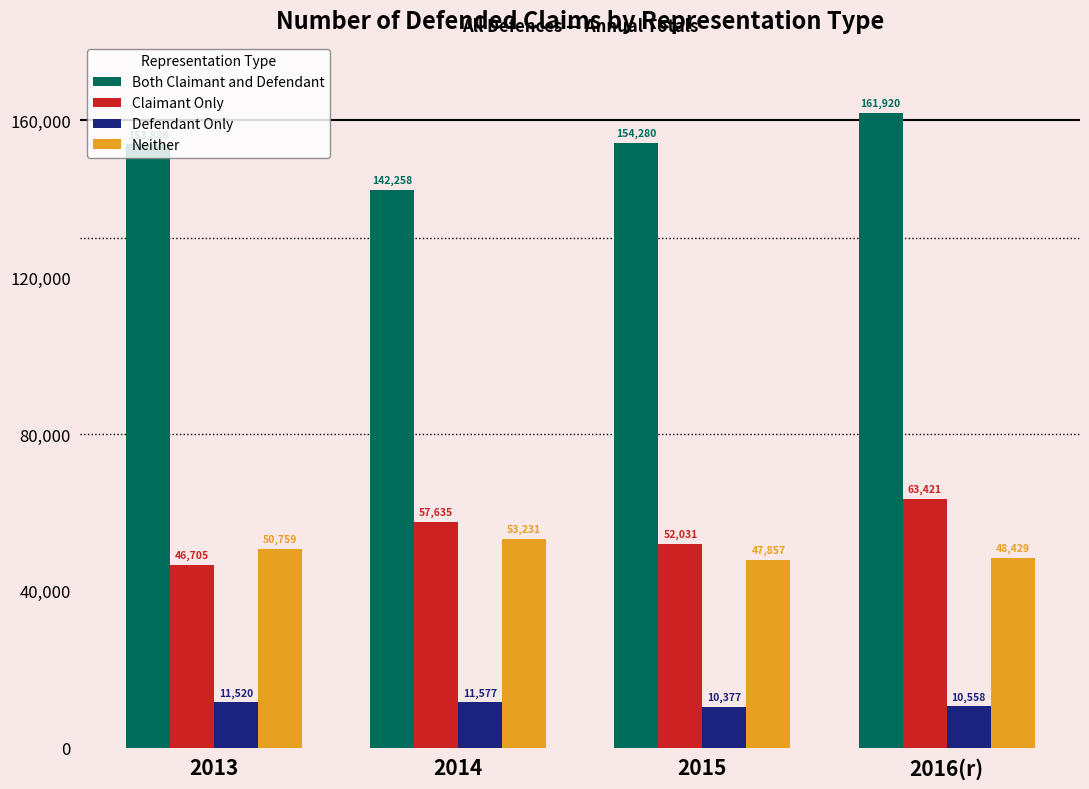

What is the average value of the Neither series?

50069